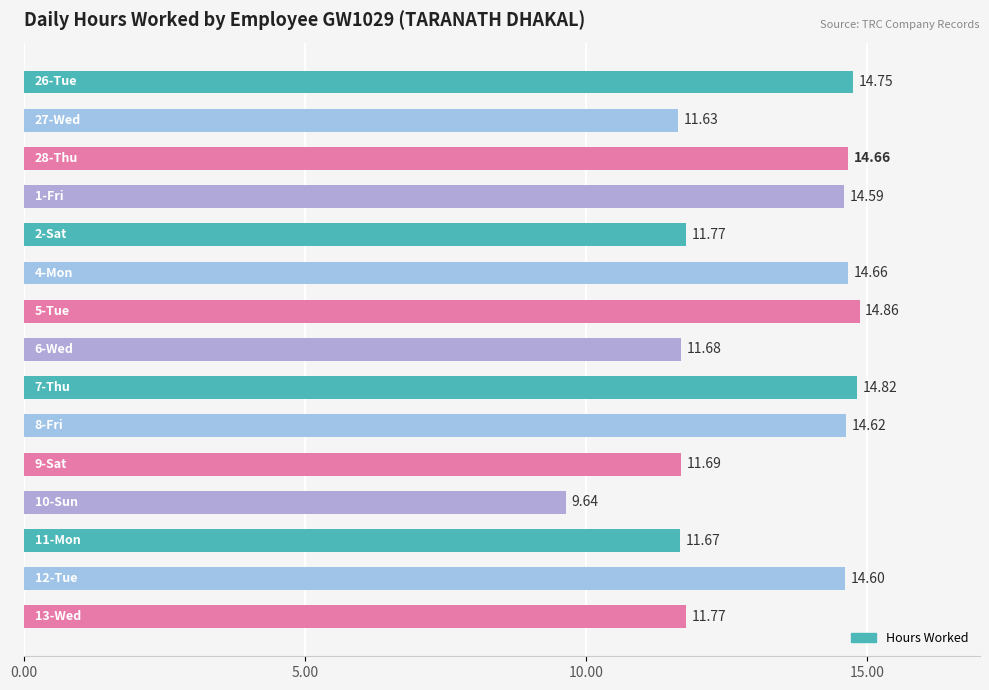

What is the difference between the maximum and second lowest values?

3.2